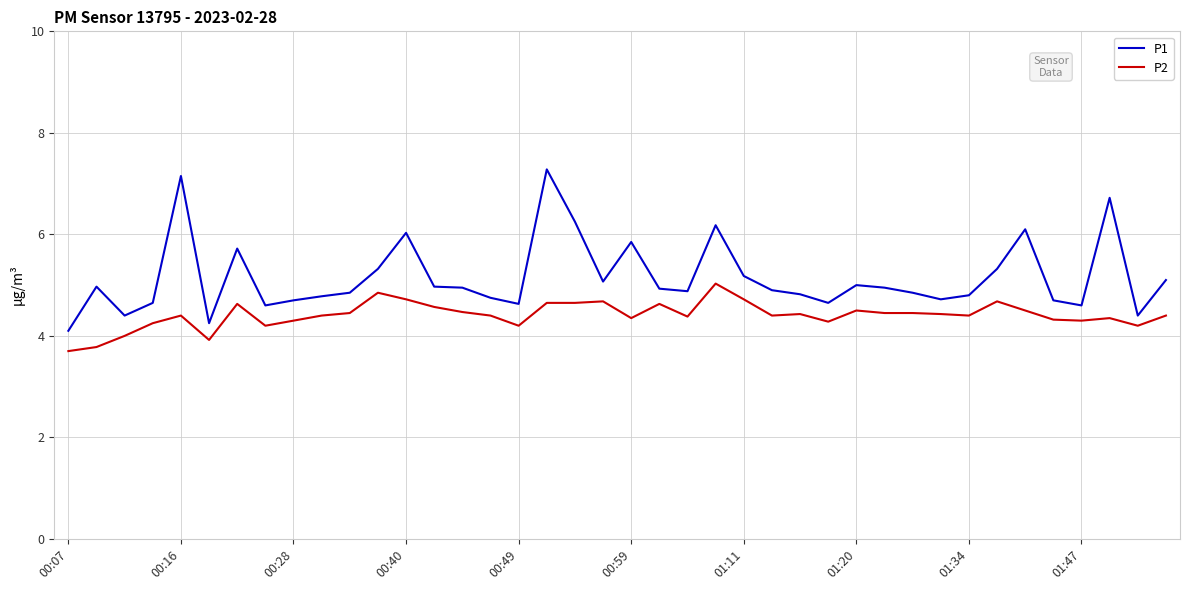

Does the chart display data point markers on the line(s)?

No